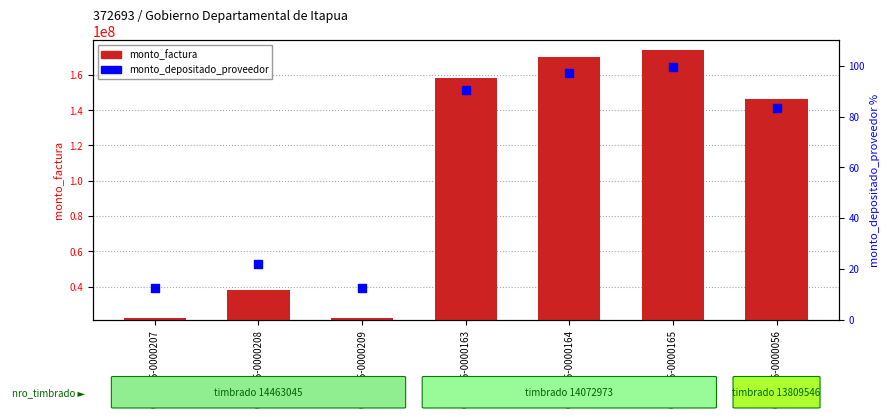

At how many categories does at least one series exceed 172324191?

1